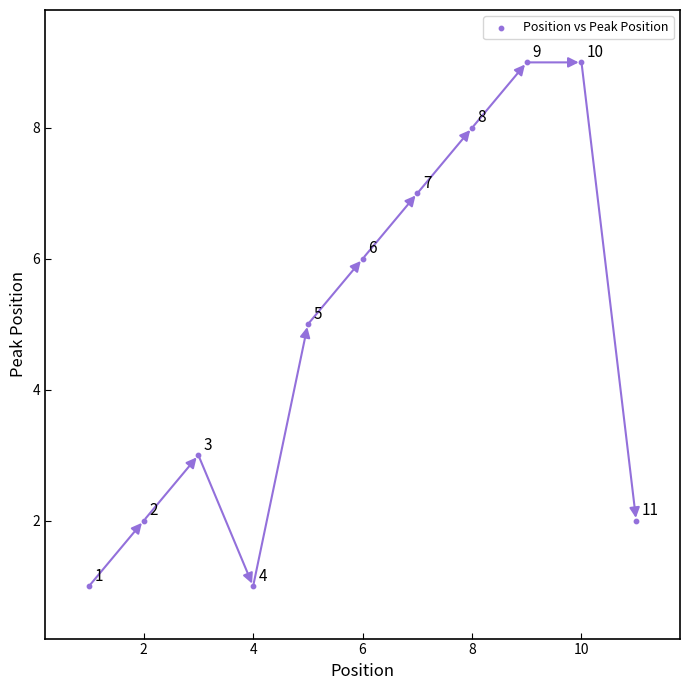

What is the average X value?

6